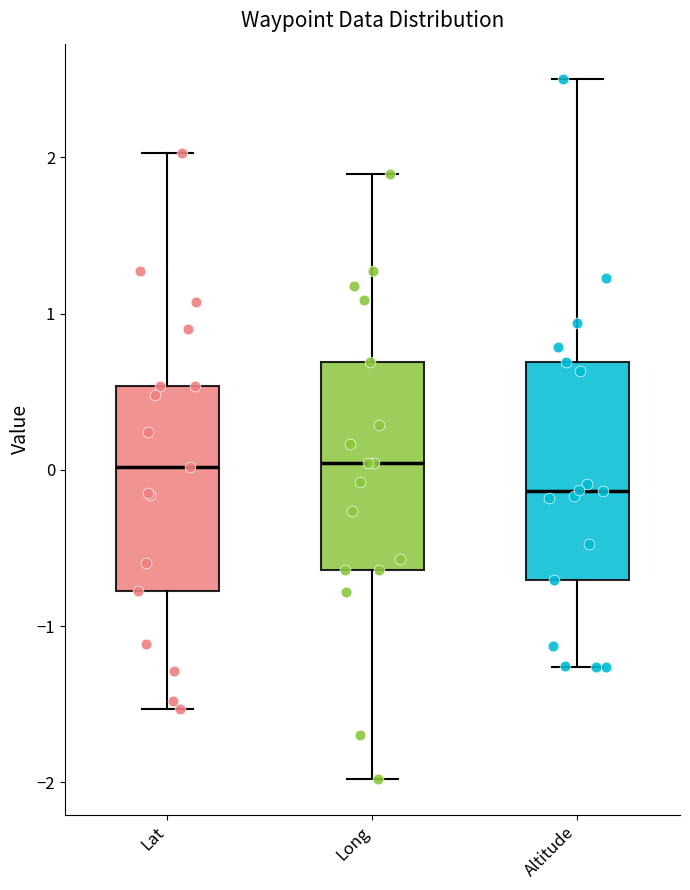

Where does the upper whisker of the box for Lat end on the y-axis? The values are not printed on the chart, so give them approximately, as read against the axis.

2.0